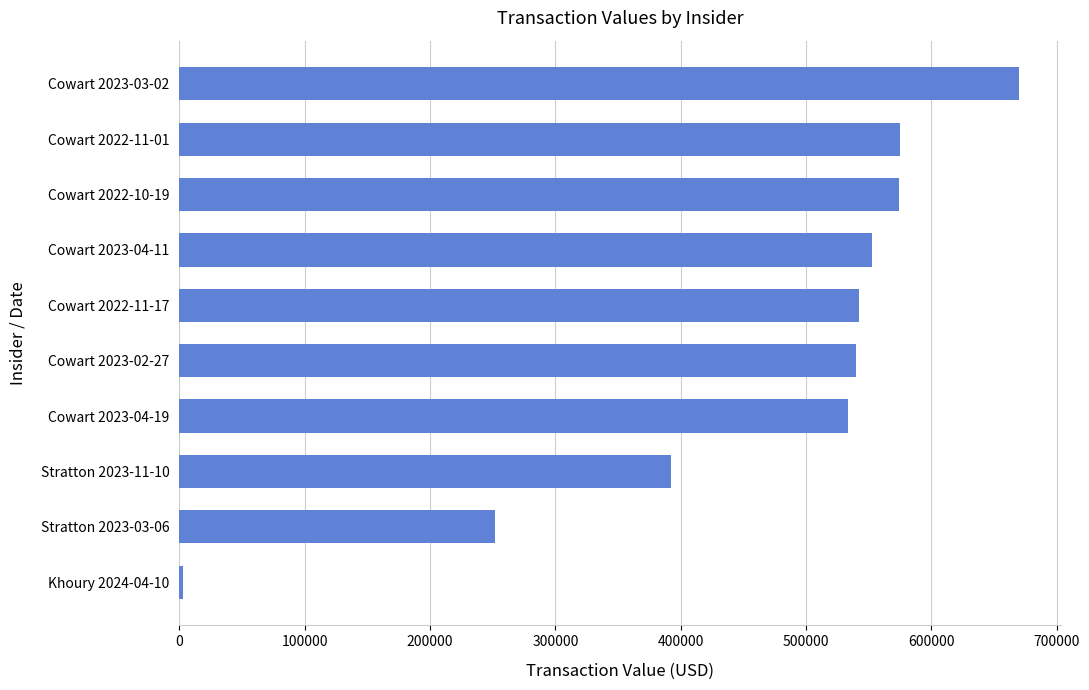

At which label is the value closest to 336306?

Stratton 2023-11-10